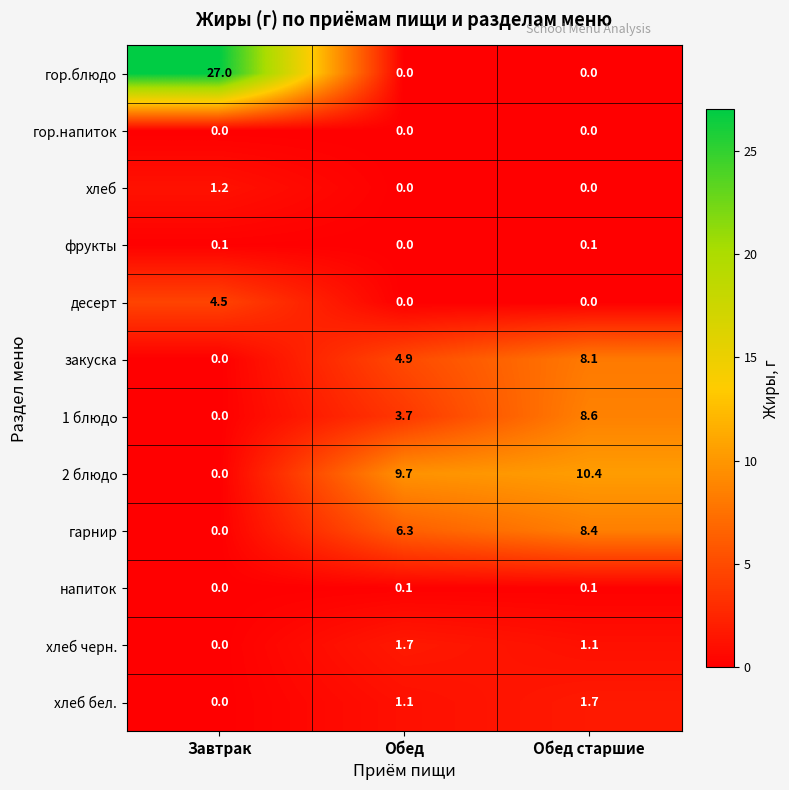

Count the number of categories in the chart.

3